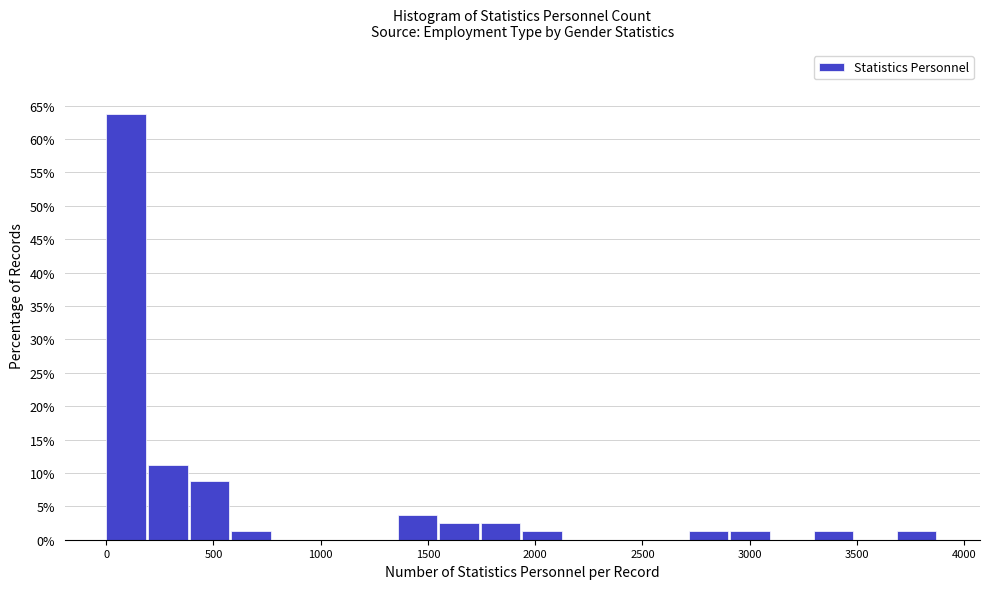

Read against the x-axis, roughly where is the centre of the tallest bar?

100